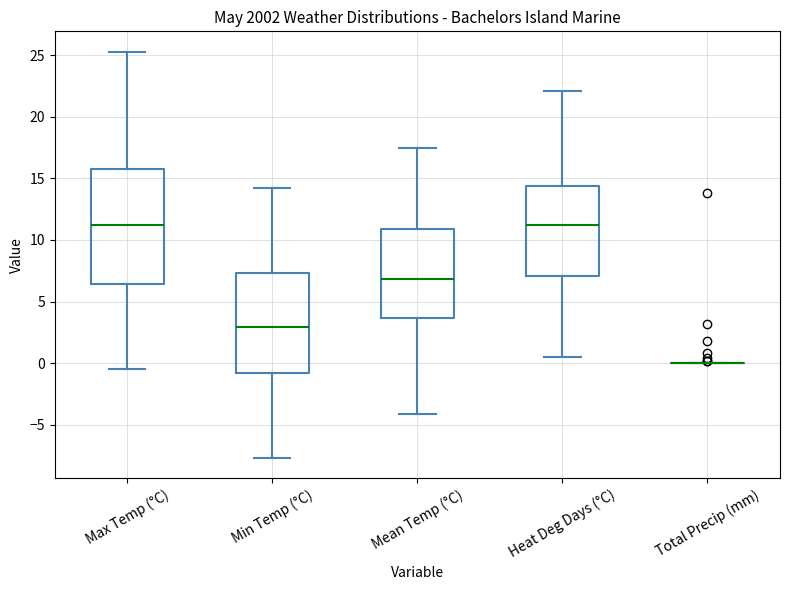

Reading left to right, transcribe this box plot: for each box, give where its median line is, the range the box spans, and where its two whiskers end, as read against the y-axis. The values are not printed on the chart, so give them approximately, as read against the axis.

Max Temp (°C): median 11.0, box 6.5 to 16.0, whiskers -0.5 to 25.5
Min Temp (°C): median 3.0, box -1.0 to 7.5, whiskers -7.5 to 14.0
Mean Temp (°C): median 7.0, box 3.5 to 11.0, whiskers -4.0 to 17.5
Heat Deg Days (°C): median 11.0, box 7.0 to 14.5, whiskers 0.5 to 22.0
Total Precip (mm): box collapsed to a line at 0.0, whiskers 0.0 to 0.0